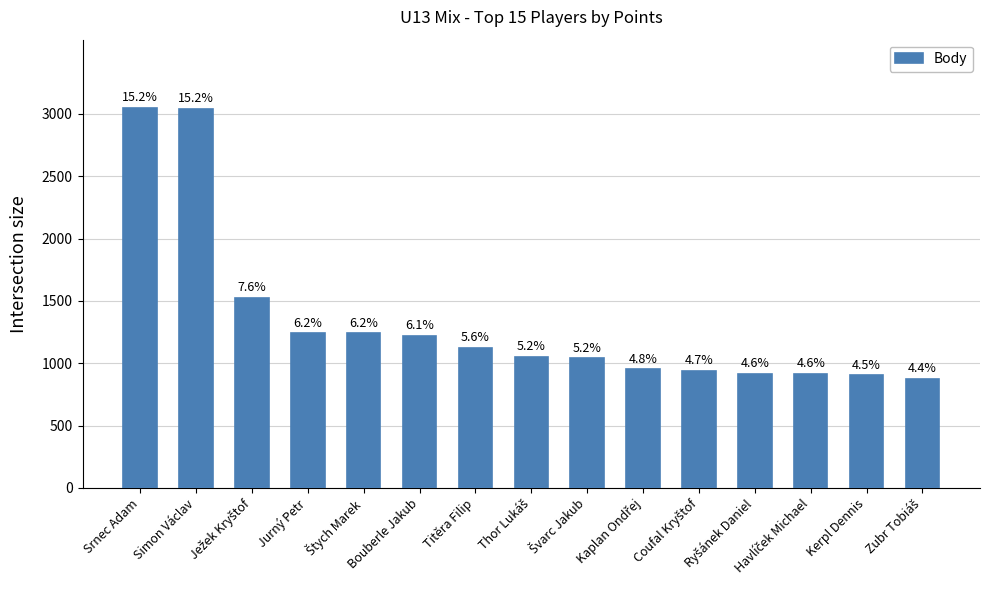

Rank the categories by value from lowest to highest.

Zubr Tobiáš, Kerpl Dennis, Havlíček Michael, Ryšánek Daniel, Coufal Kryštof, Kaplan Ondřej, Švarc Jakub, Thor Lukáš, Titěra Filip, Bouberle Jakub, Jurný Petr, Štych Marek, Ježek Kryštof, Simon Václav, Srnec Adam